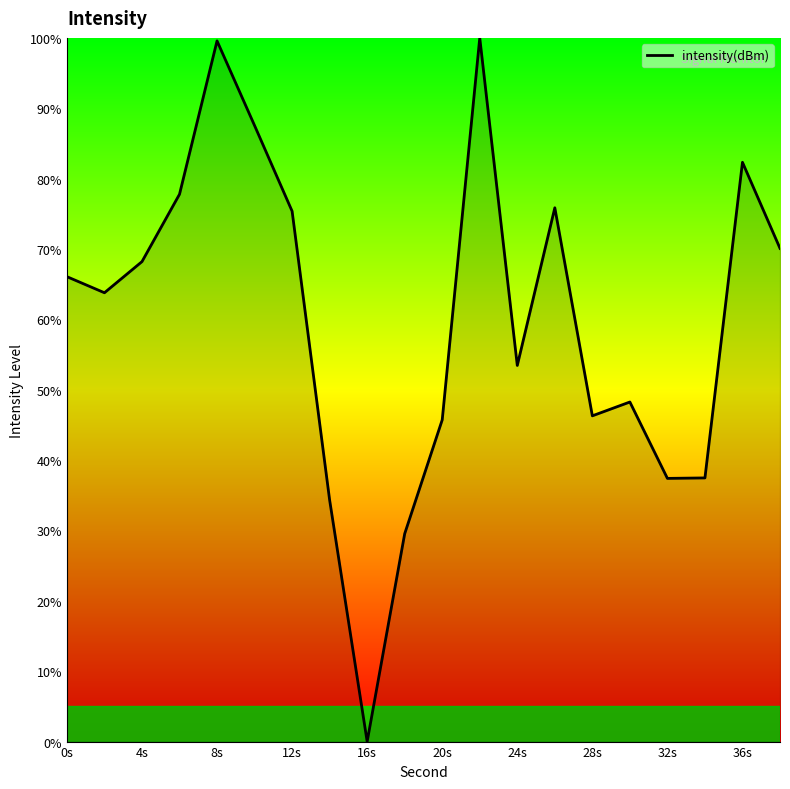

What is the difference between the maximum and minimum values?

100.0